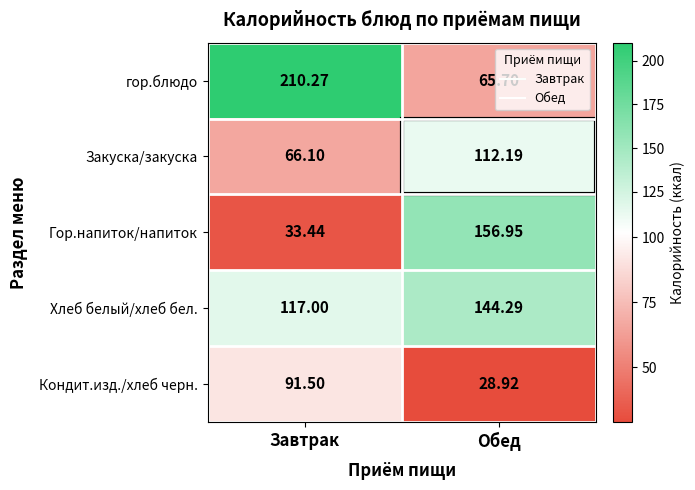

List the labels in order of Хлеб белый/хлеб бел. value, smallest first.

Завтрак, Обед